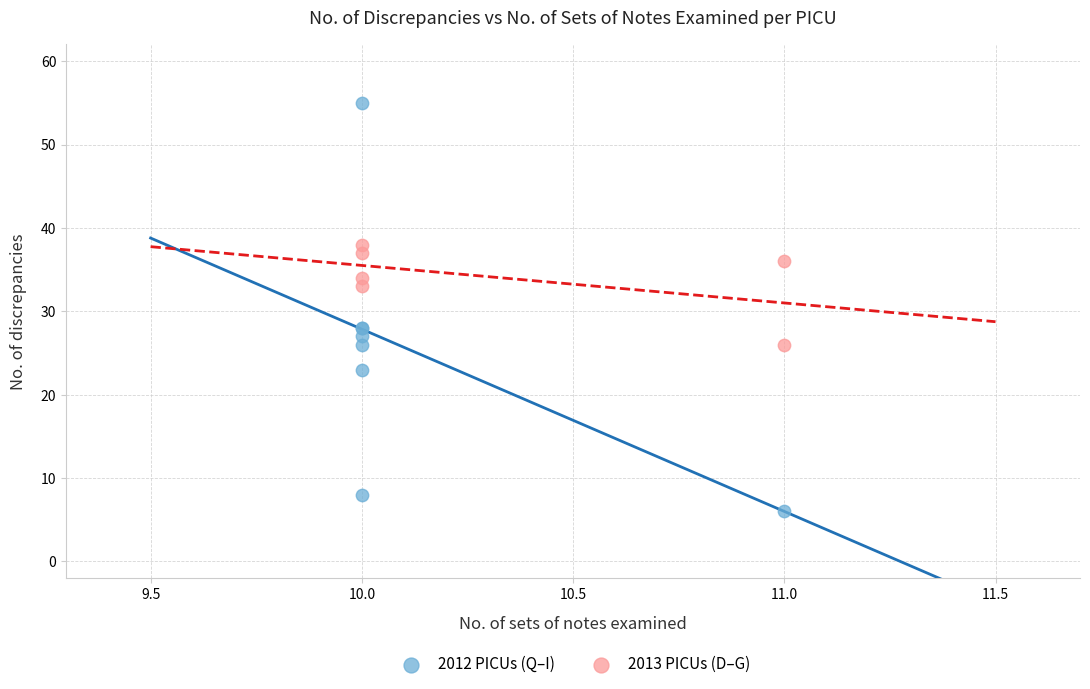

Which series reaches the maximum Y coordinate?

2012 PICUs (Q–I)